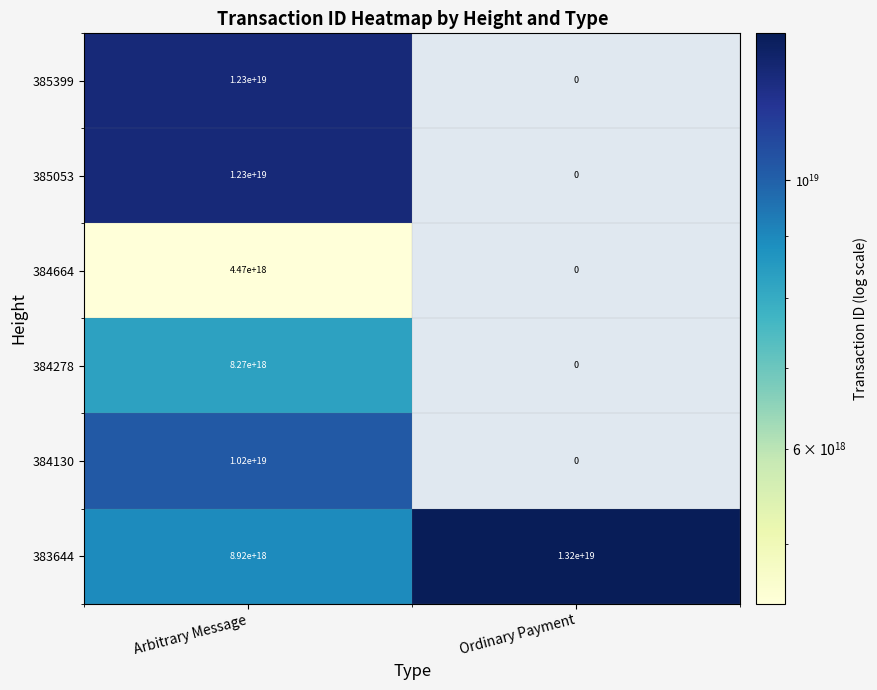

Which category has the lowest value across all series?

Ordinary Payment